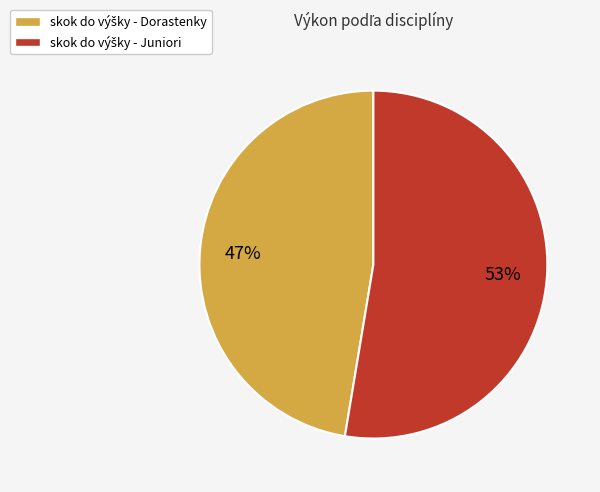

Is there a majority slice in this chart?

Yes